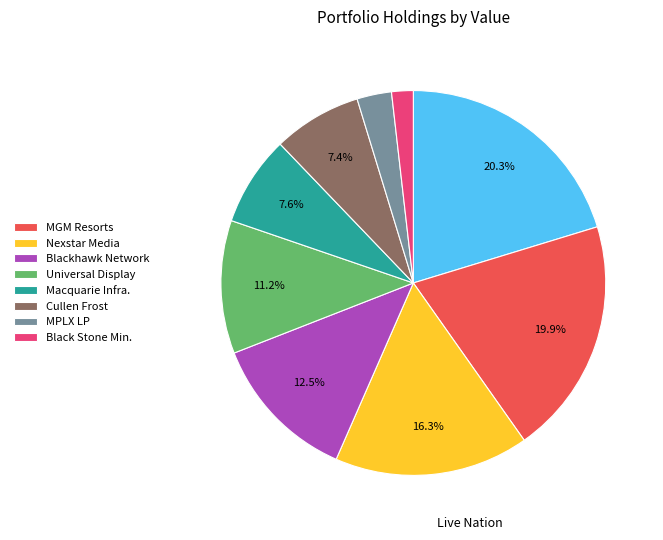

Is there any slice that represents more than half of the pie?

No